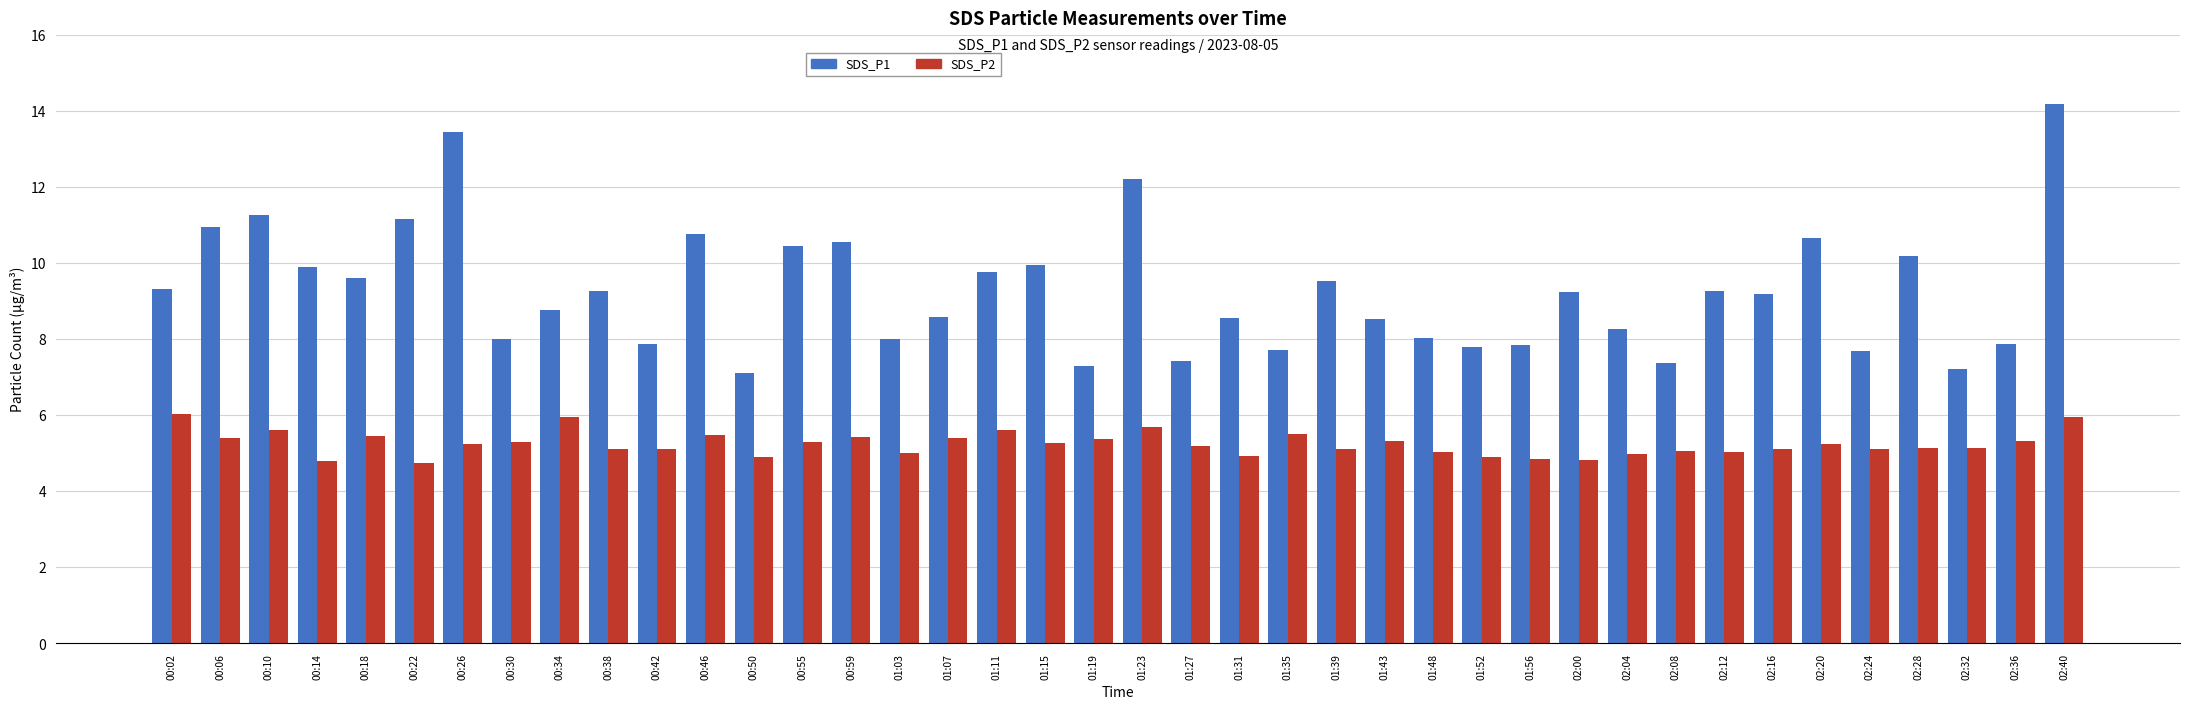

What is the sum of the SDS_P2 values at 00:46 and 02:28?

10.6